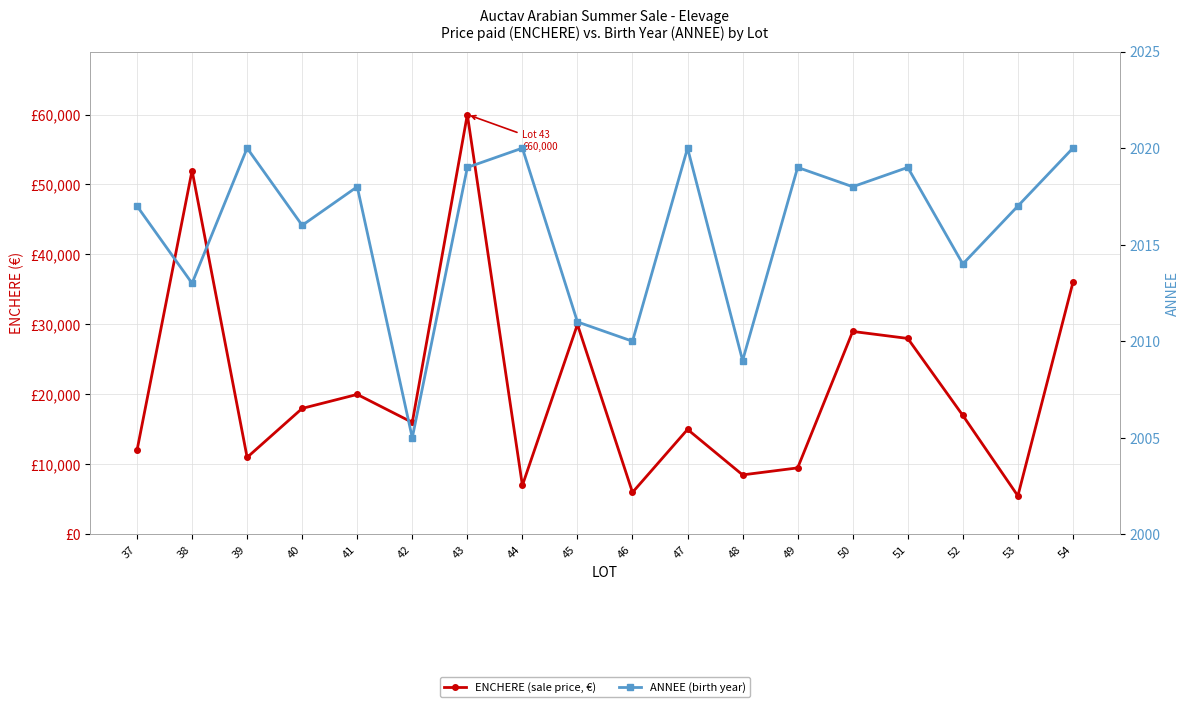

True or false: ENCHERE (sale price, €) and ANNEE (birth year) cross at least once.

False